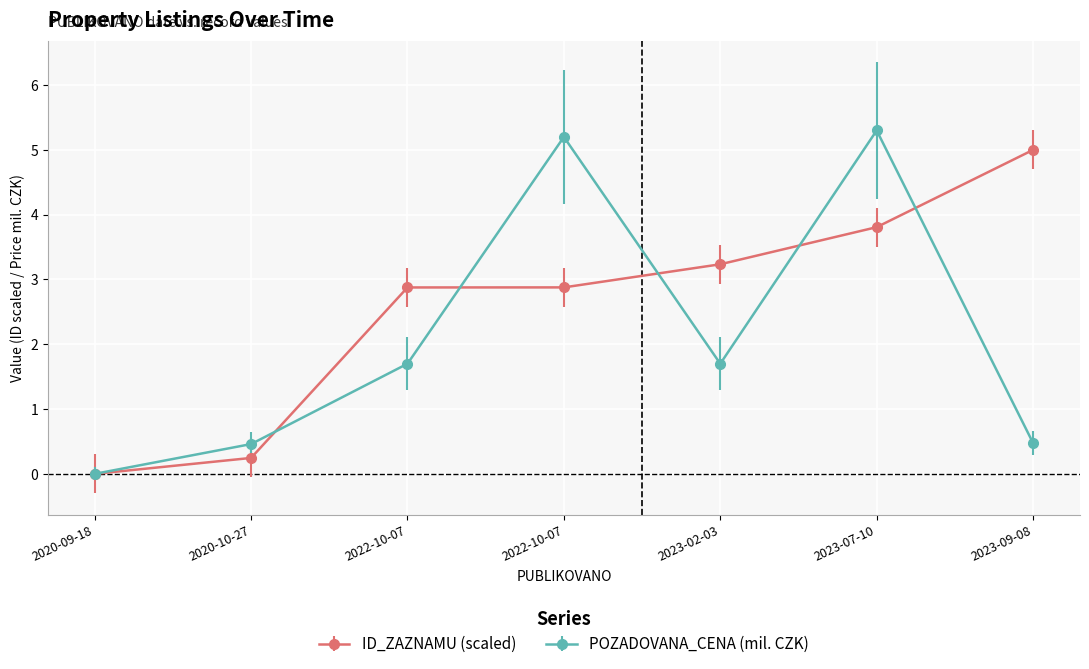

What are all the series names shown in the legend?

ID_ZAZNAMU (scaled), POZADOVANA_CENA (mil. CZK)